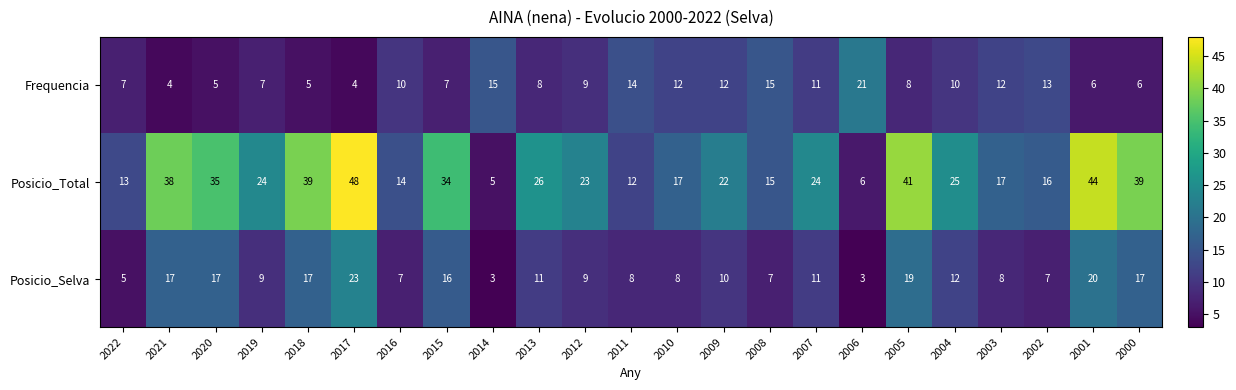

What is the highest value of the Posicio_Selva series?

23